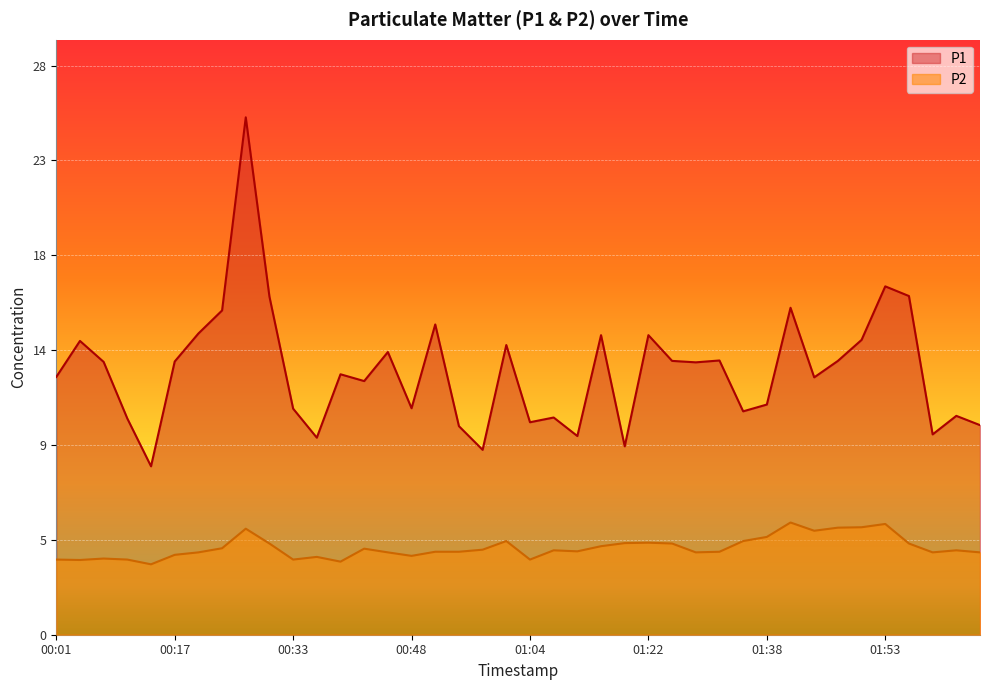

List the labels in order of P2 value, largest first.

01:41, 01:53, 01:50, 01:47, 00:26, 01:44, 01:38, 01:00, 01:35, 01:22, 01:19, 00:29, 01:26, 01:57, 01:16, 00:23, 00:42, 00:57, 01:10, 02:03, 01:13, 00:51, 00:54, 01:32, 00:20, 00:45, 01:29, 02:00, 02:06, 00:17, 00:48, 00:36, 00:08, 00:01, 00:11, 00:33, 01:04, 00:05, 00:39, 00:14